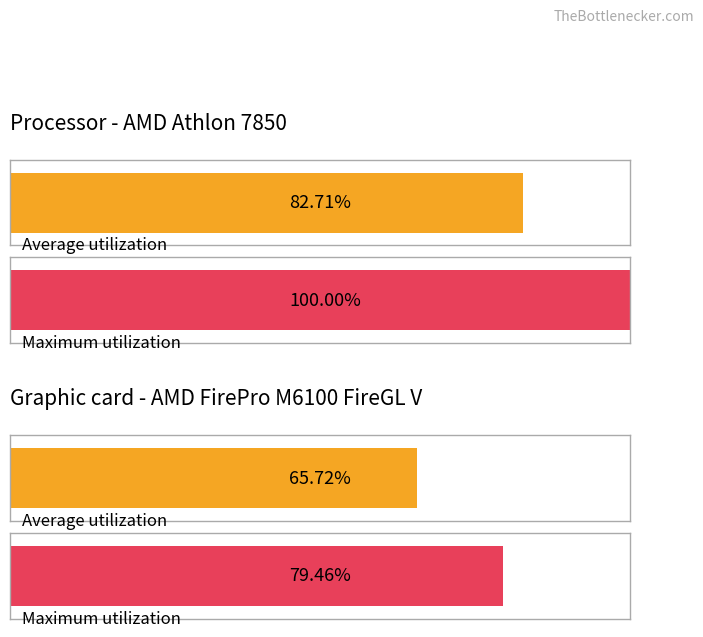

Which series has the widest spread of values?

Maximum utilization